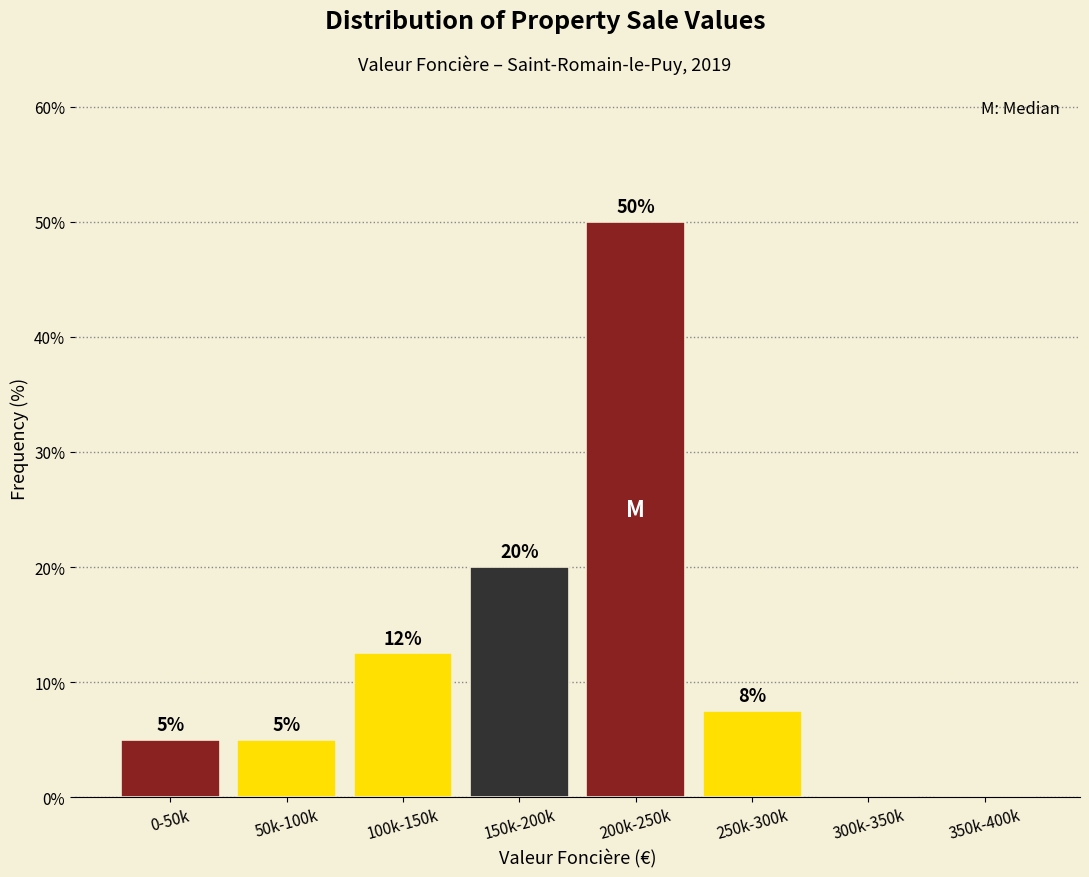

What is the approximate value at 0-50k?

5.0